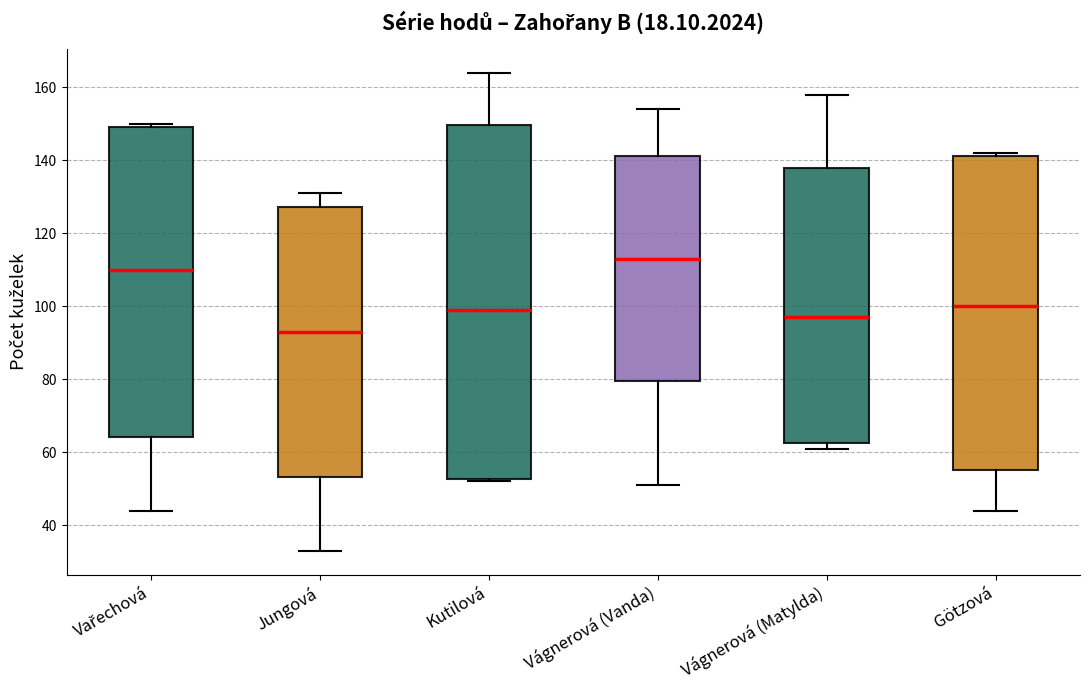

Reading left to right, read every box against the y-axis: the position of its median line, the range the box covers, and the ends of its whiskers. The values are not printed on the chart, so give them approximately, as read against the axis.

Vařechová: median 110, box 64 to 150, whiskers 44 to 150 (just above the box's upper edge)
Jungová: median 94, box 54 to 128, whiskers 34 to 132
Kutilová: median 100, box 52 to 150, whiskers 52 (just below the box's lower edge) to 164
Vágnerová (Vanda): median 114, box 80 to 142, whiskers 52 to 154
Vágnerová (Matylda): median 98, box 62 to 138, whiskers 62 (just below the box's lower edge) to 158
Götzová: median 100, box 56 to 142, whiskers 44 to 142 (just above the box's upper edge)